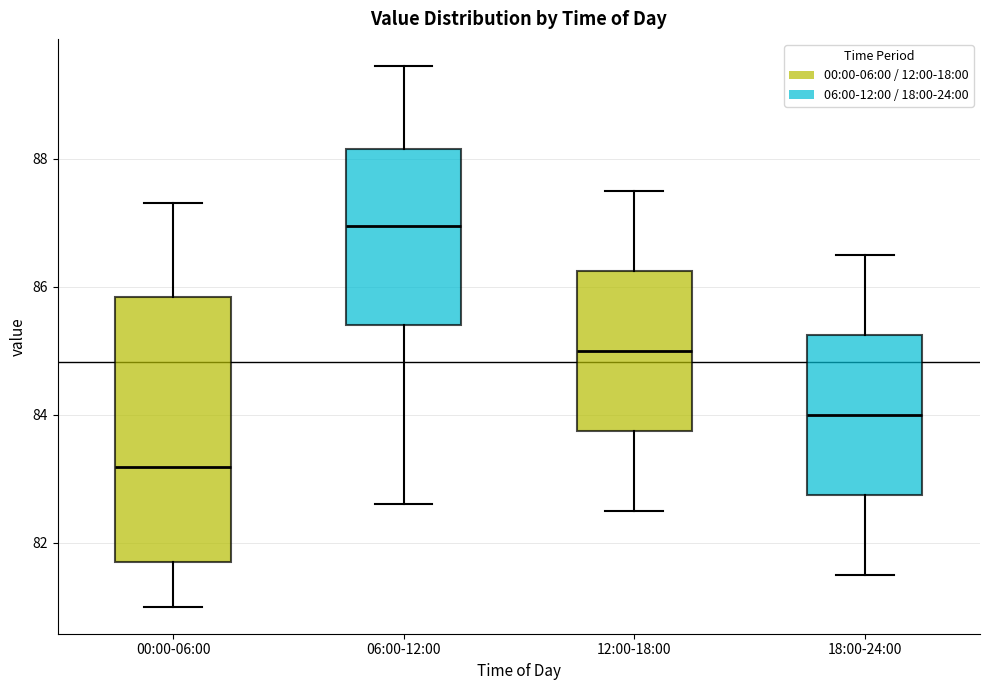

Which box is the tallest, from its lower edge to its upper edge?

00:00-06:00